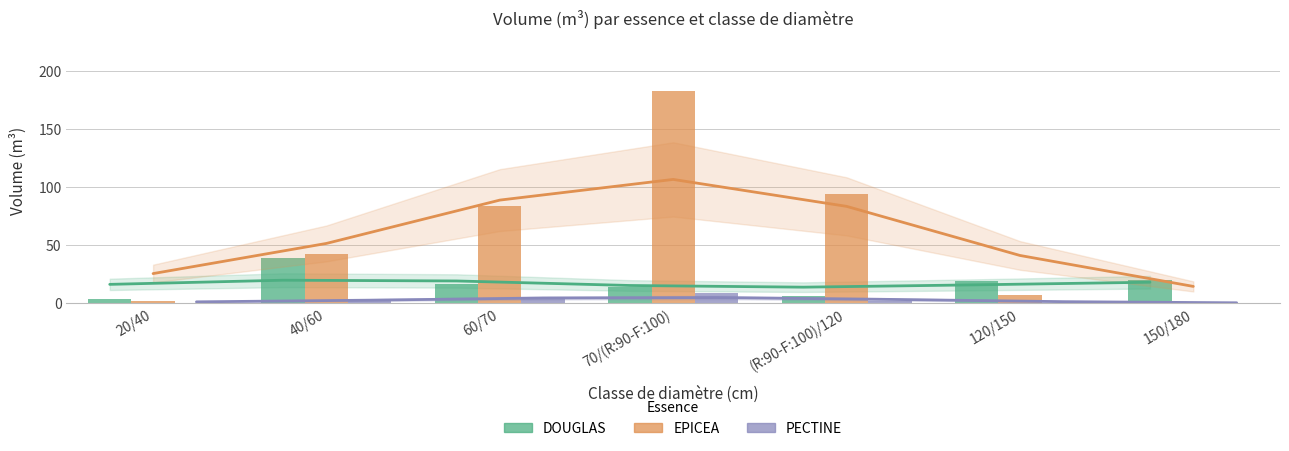

How many groups of bars are there?

7